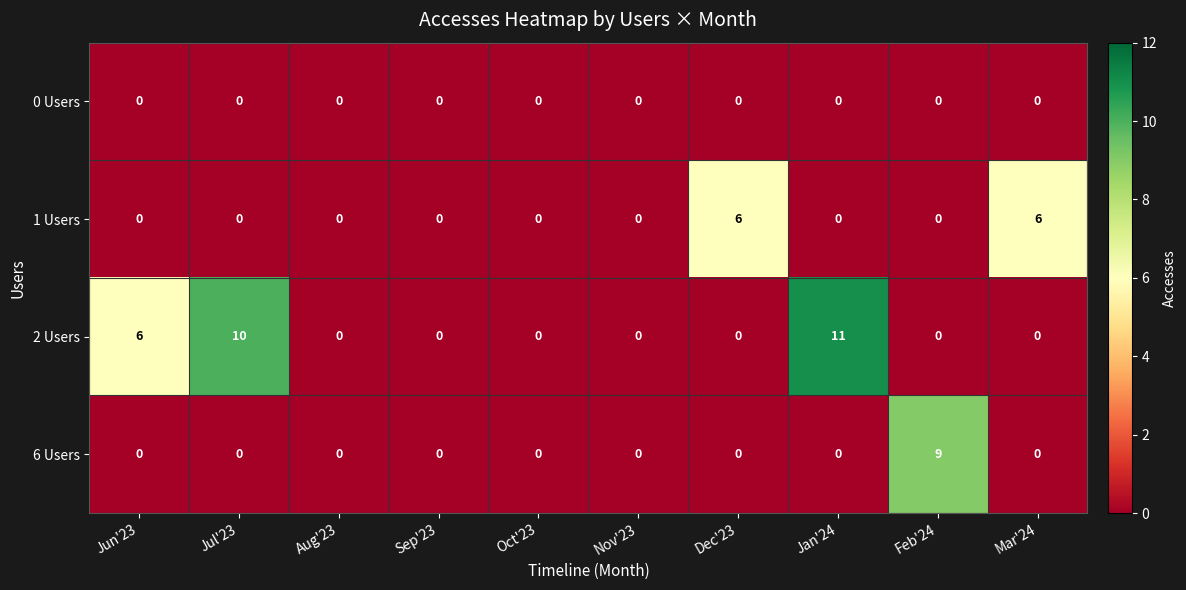

Which series changed the most between Jun'23 and Nov'23?

2 Users